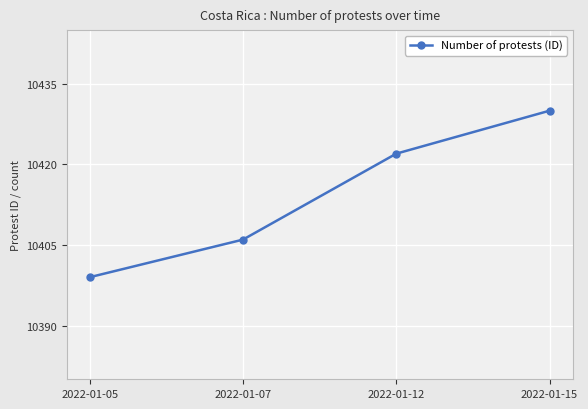

How many series are shown in this chart?

1